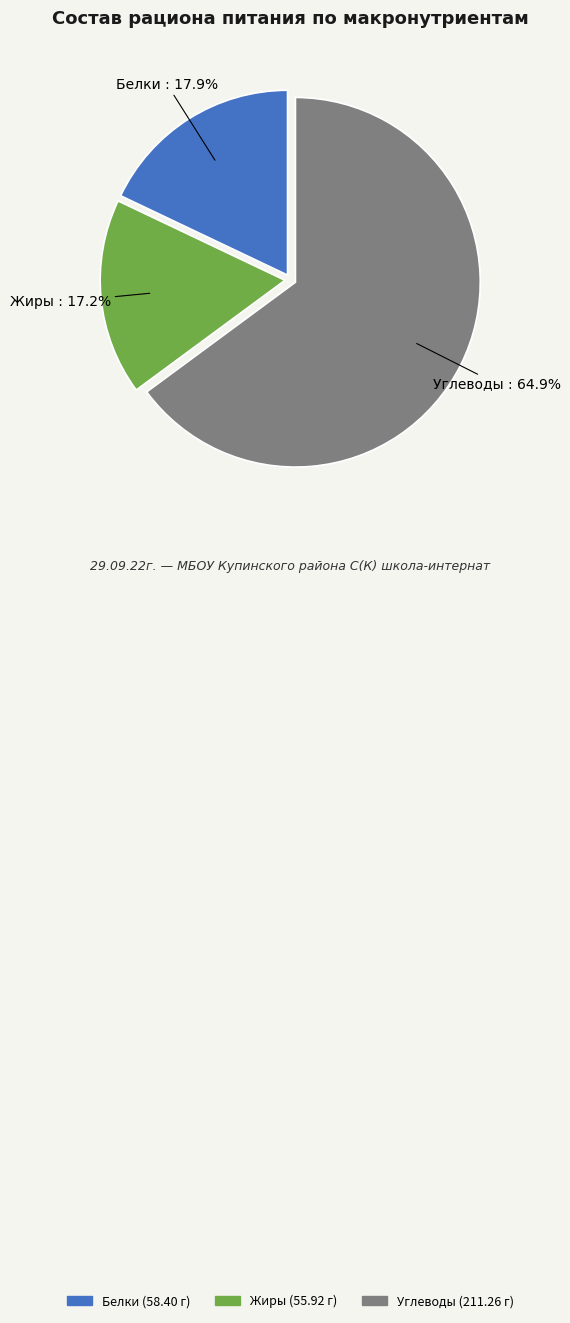

Which has a higher value, Жиры or Белки?

Белки